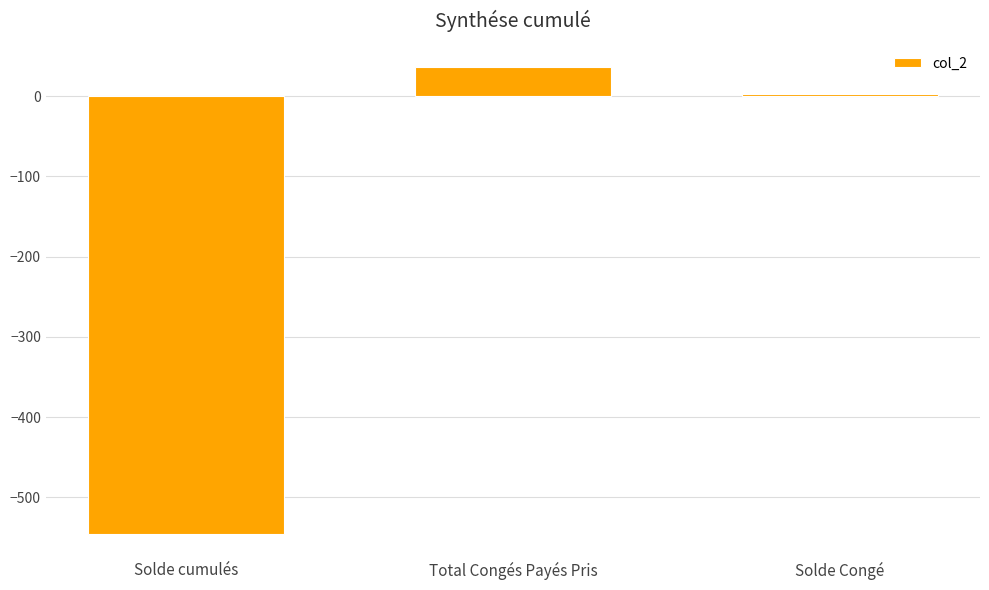

What is the change in value from Solde cumulés to Total Congés Payés Pris?

+581.5